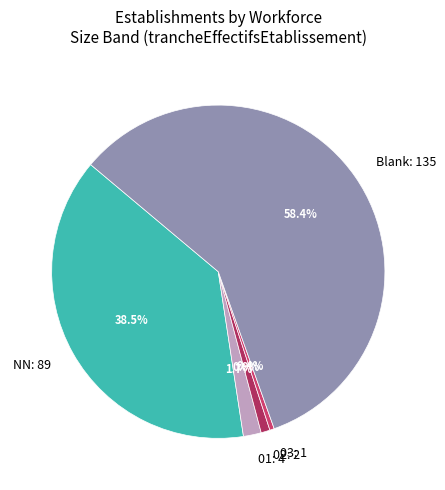

Which slice is the largest?

Blank: 135